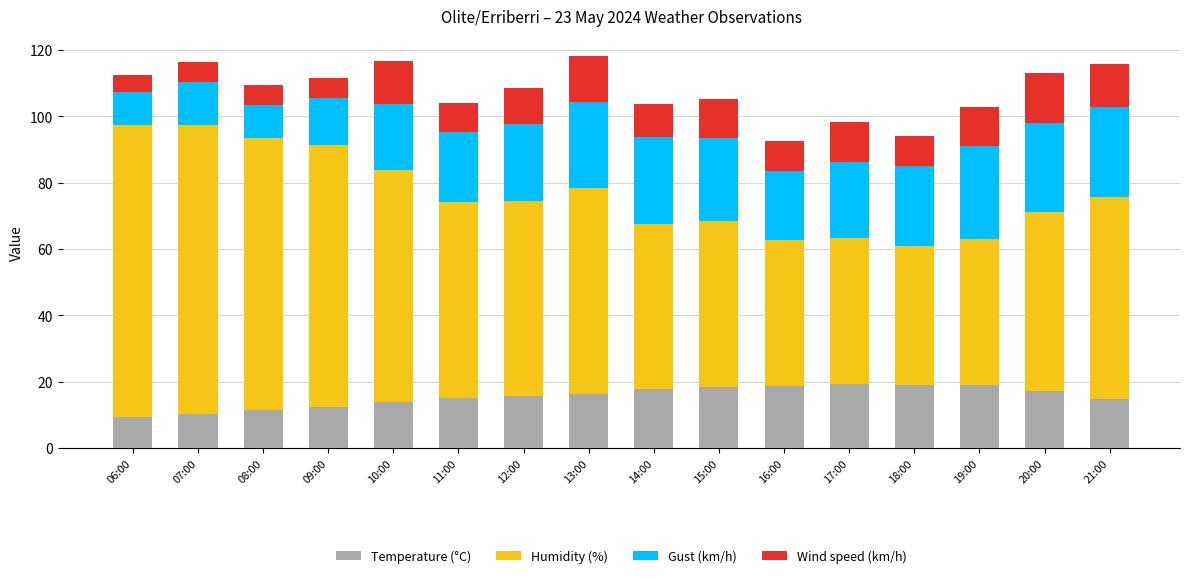

What is the total value across all series at 09:00?

111.4